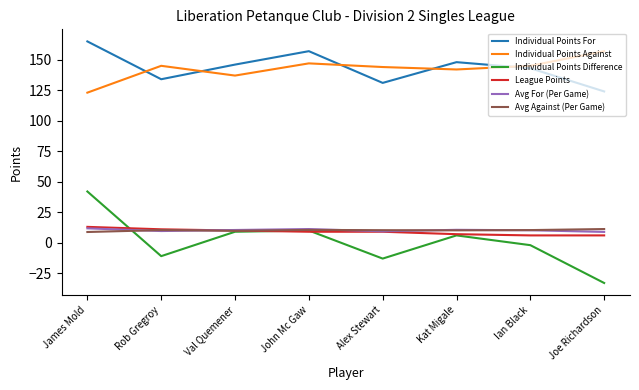

Does the chart display data point markers on the line(s)?

No